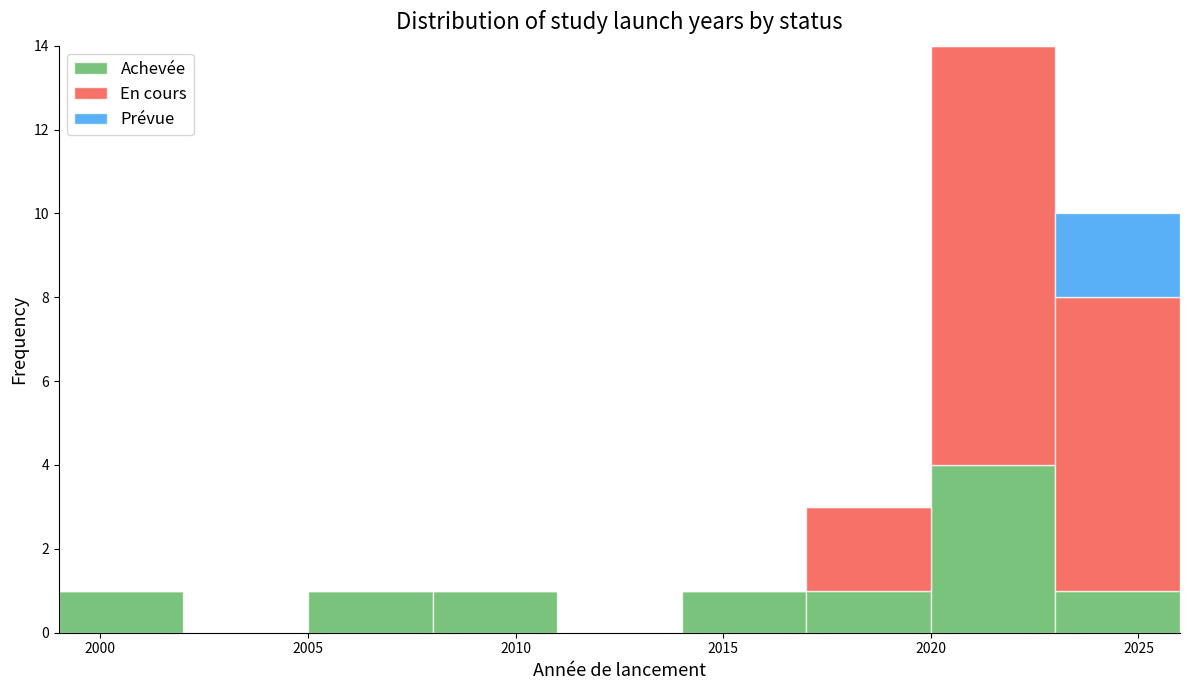

Which range on the x-axis has the tallest stacked bar (by total height)?

2020 to 2023